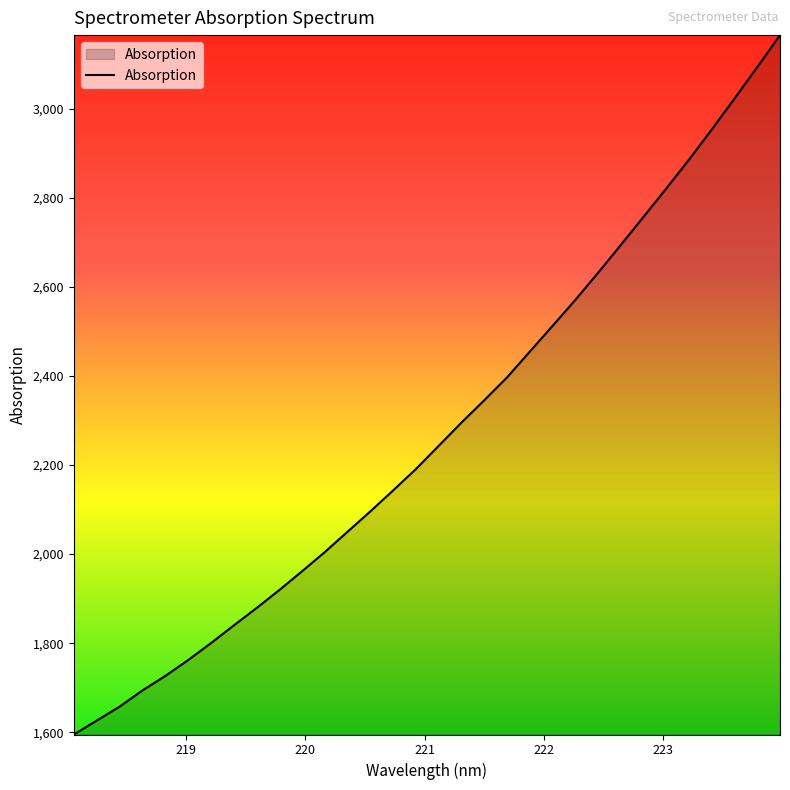

What is the smallest value displayed?

1594.8